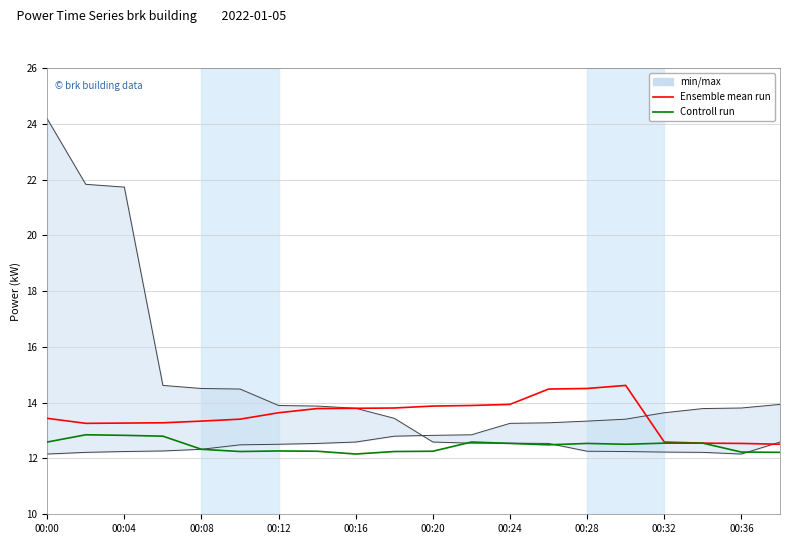

True or false: Controll run and Ensemble mean run cross at least once.

False